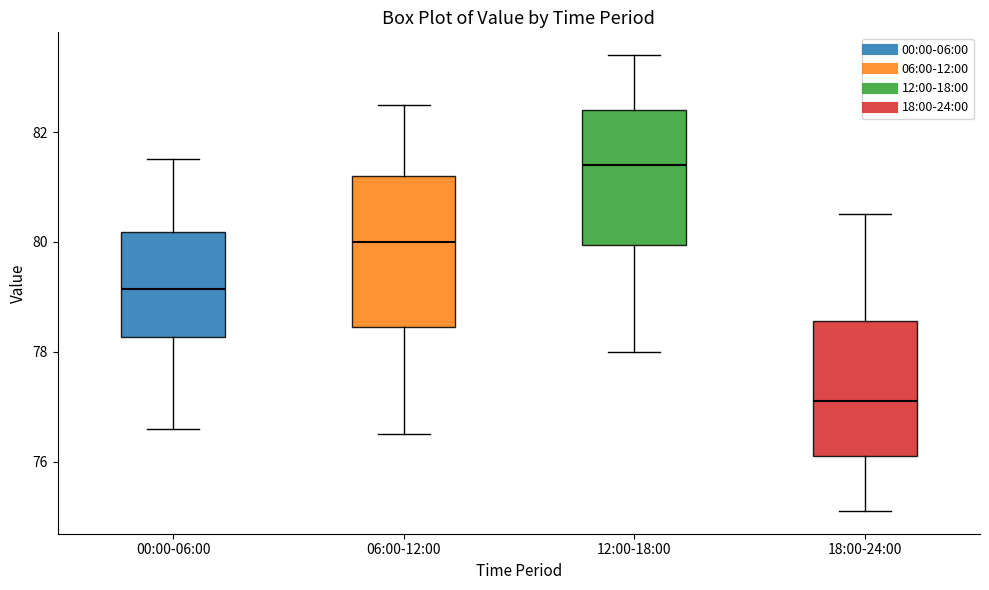

Which box is the tallest, from its lower edge to its upper edge?

06:00-12:00